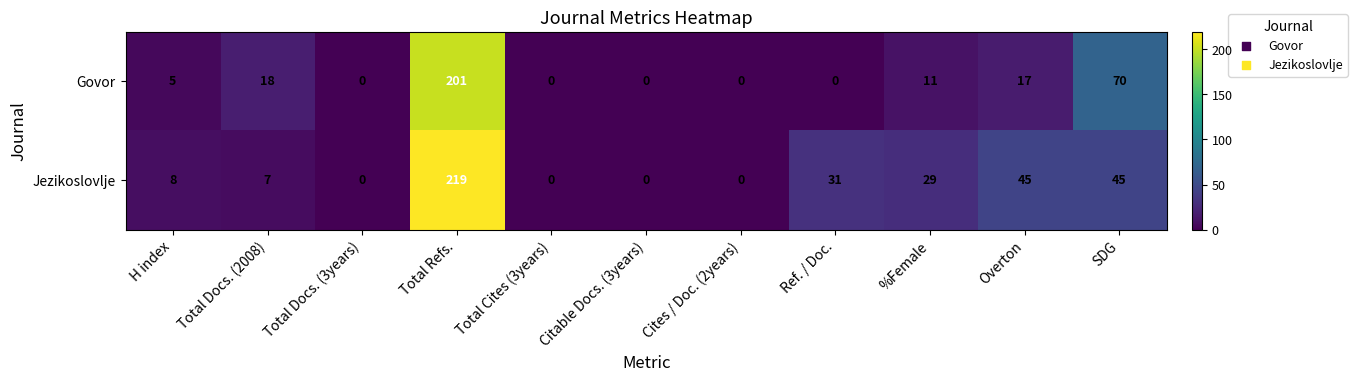

At which category is the sum across all series the highest?

Total Refs.